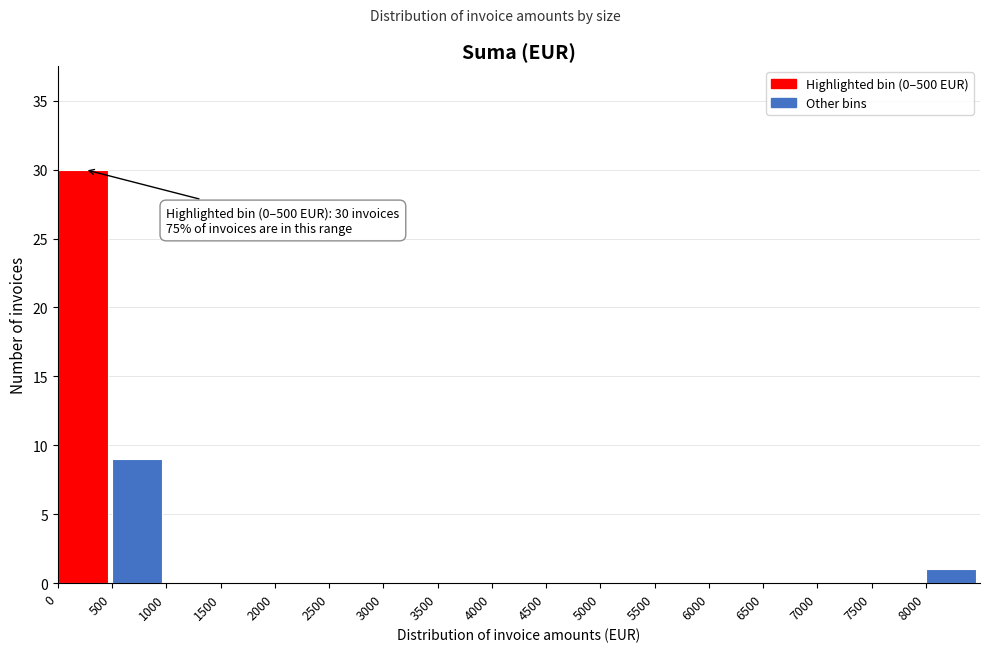

Over which range of the x-axis is the bar tallest?

0 to 500